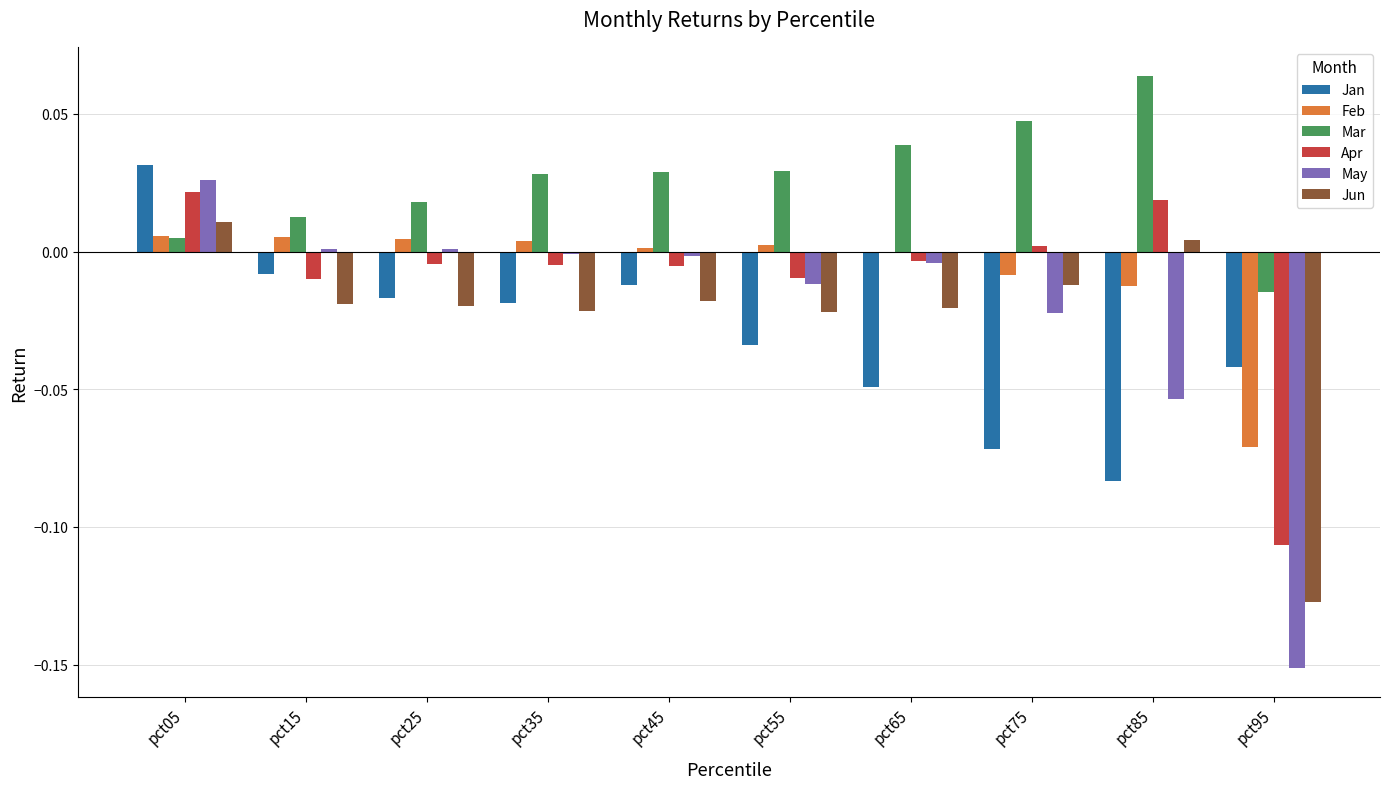

How many groups of bars are there?

10